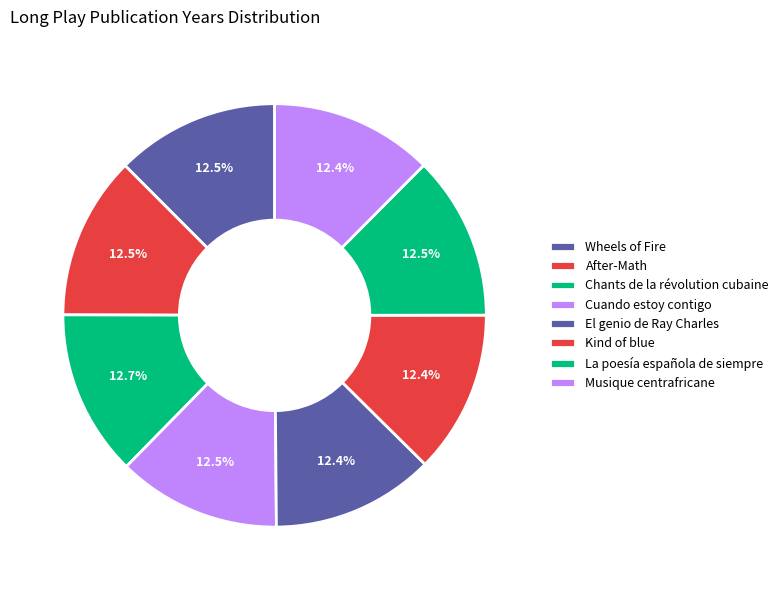

How many slices are in this pie chart?

8